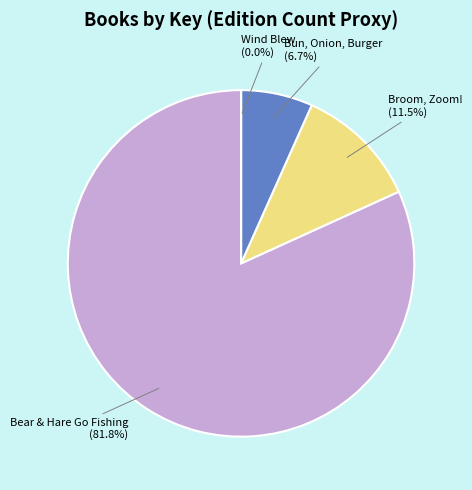

Count the number of slices in the pie.

4